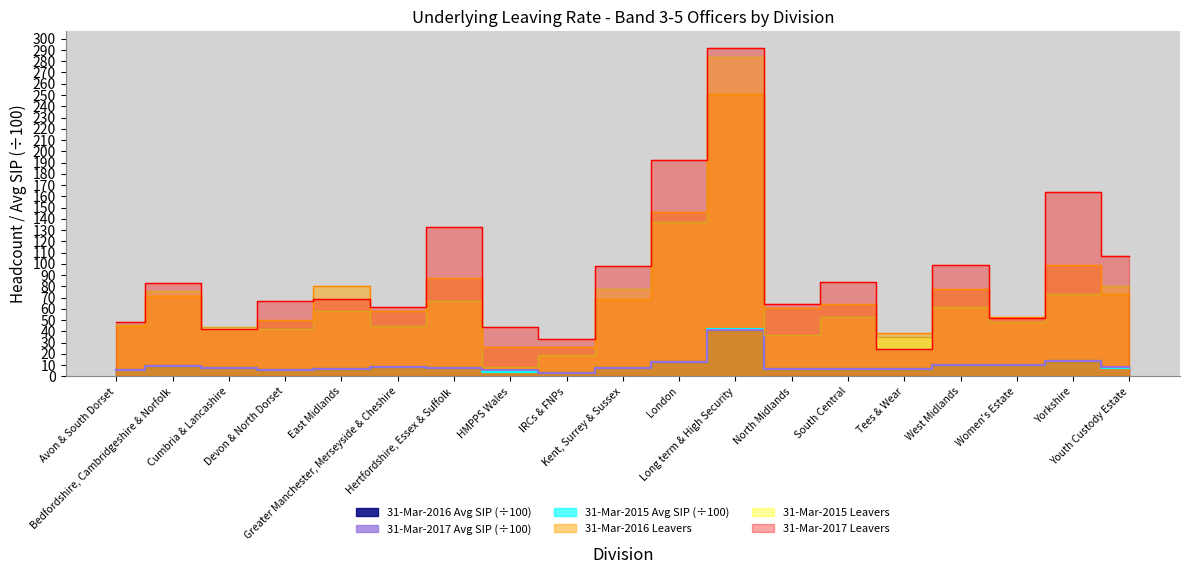

What is the greatest value displayed?

292.0